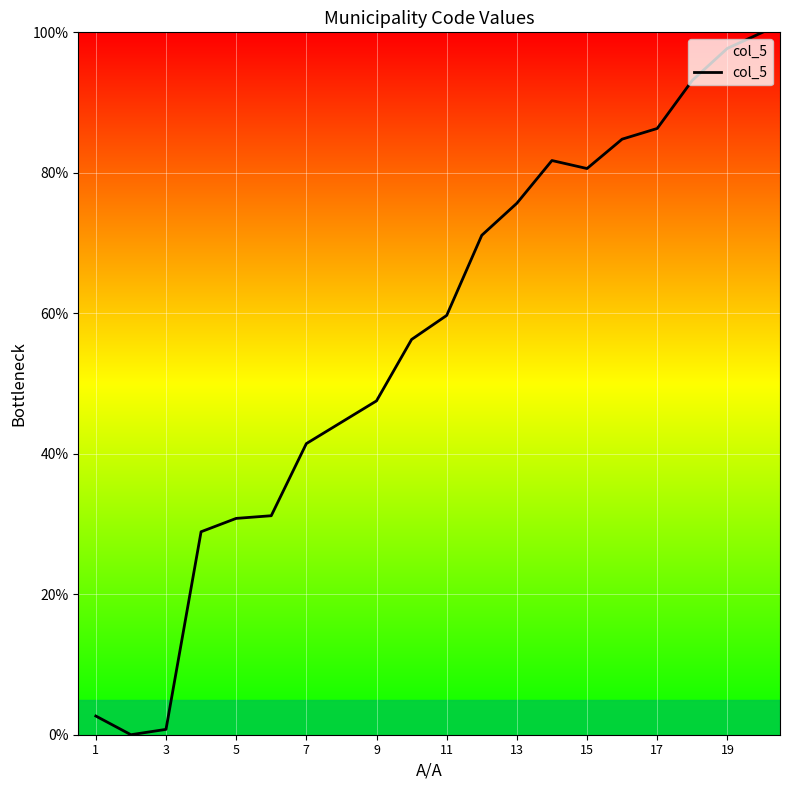

What is the difference between the maximum and minimum values?

100.0